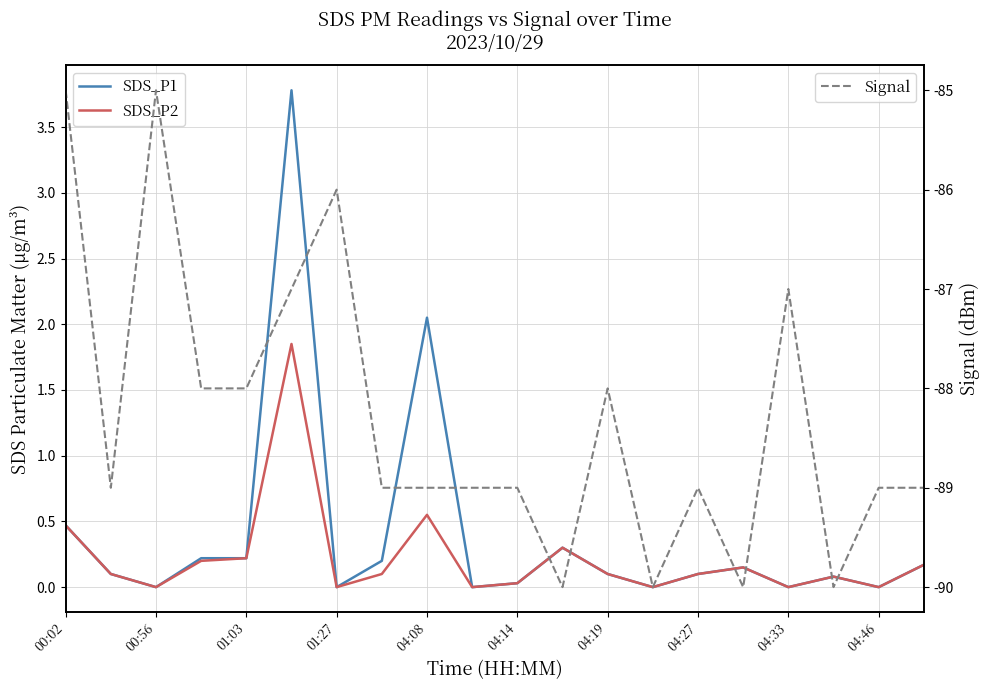

Which category has the lowest value in the Signal series?

11